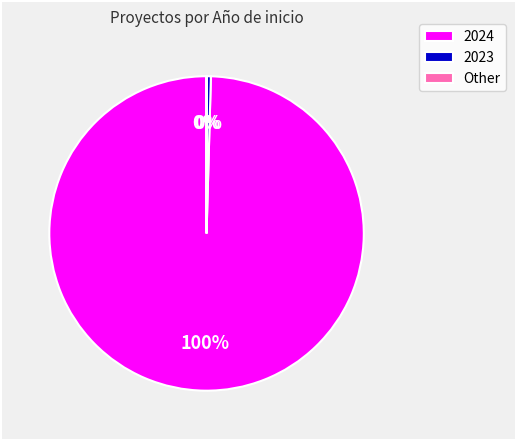

Does any single category account for the majority?

Yes